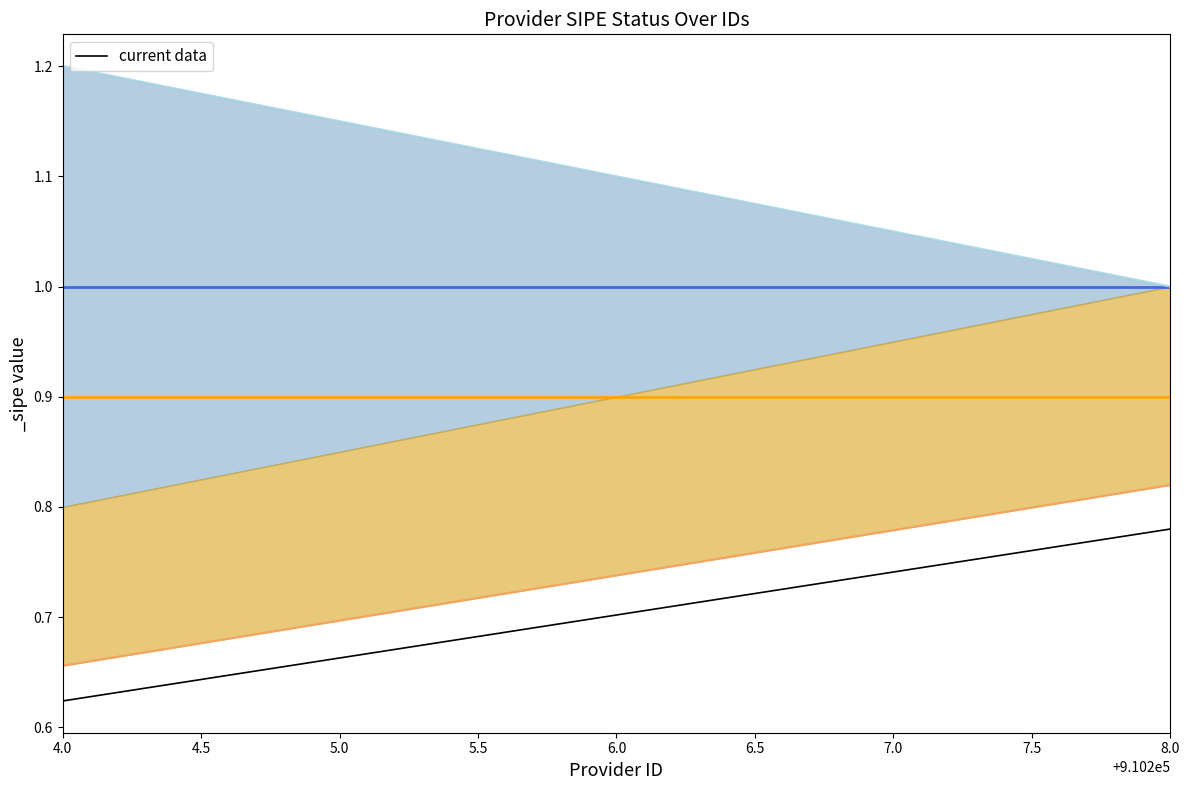

Is it true that current data equals 1.2 at 8.0?

False